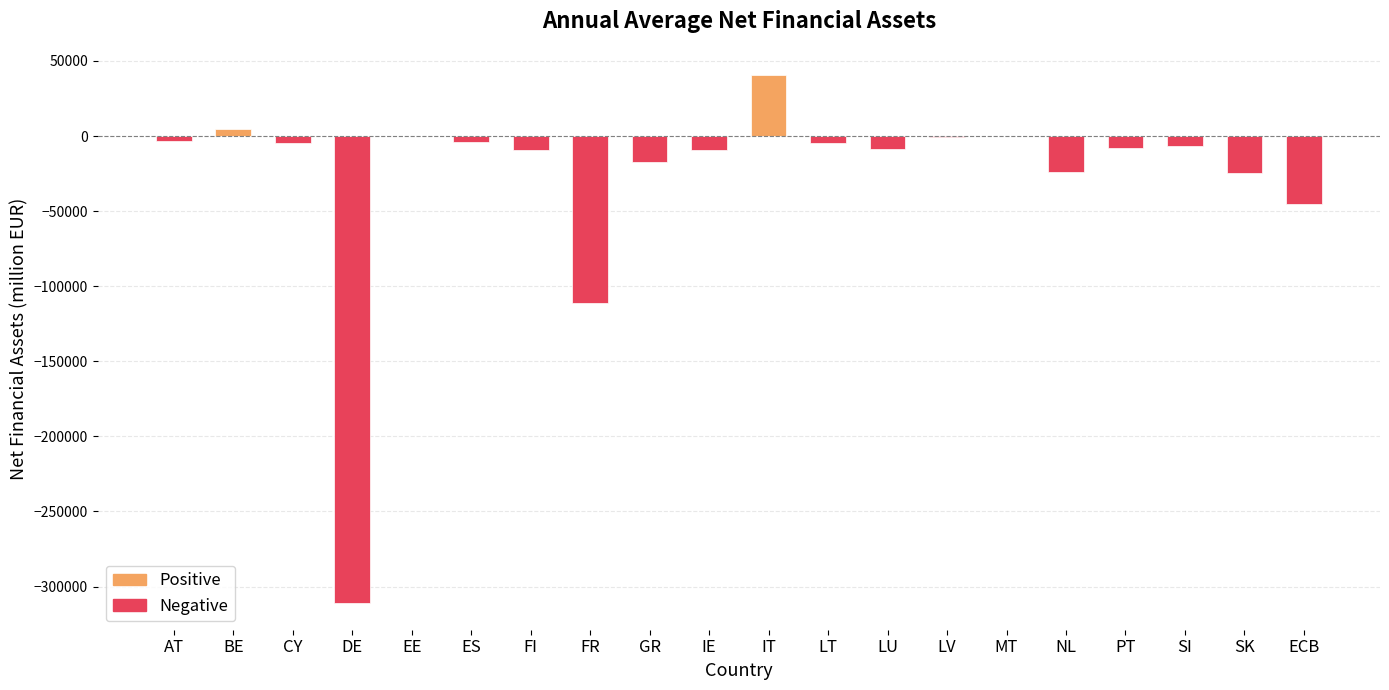

What is the change in value from FR to NL?

+87034.2